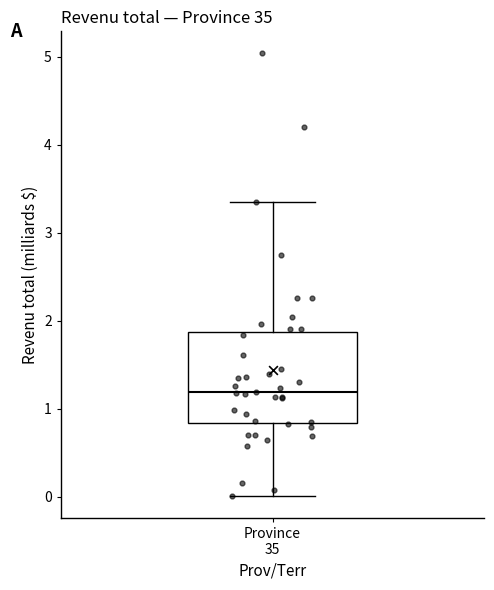

Transcribe this box plot: give where the median line is, the range the box spans, and where the two whiskers end, as read against the y-axis. The values are not printed on the chart, so give them approximately, as read against the axis.

median 1.2, box 0.8 to 1.9, whiskers 0.0 to 3.3